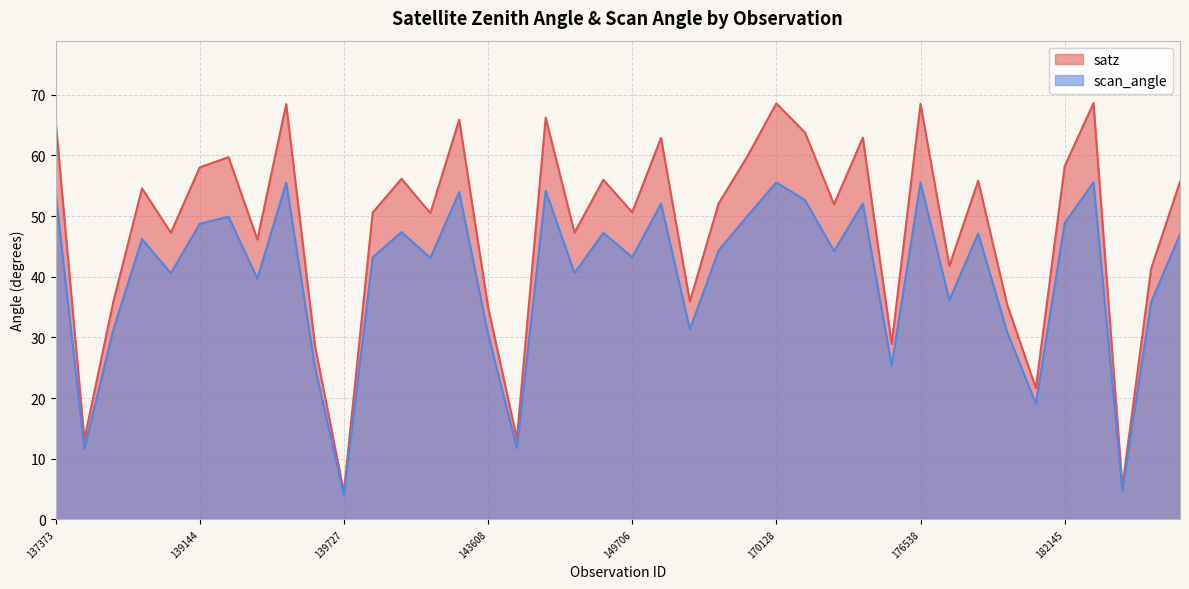

How many data points in satz are less than 52?

20